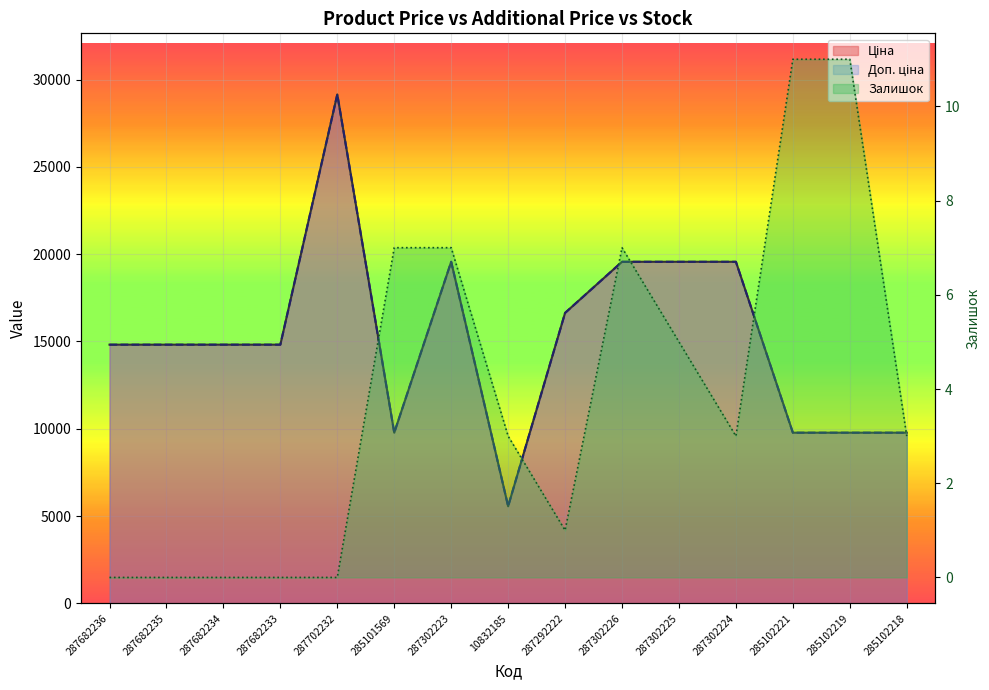

True or false: Залишок has a value of 3.0 at 10832185.

True